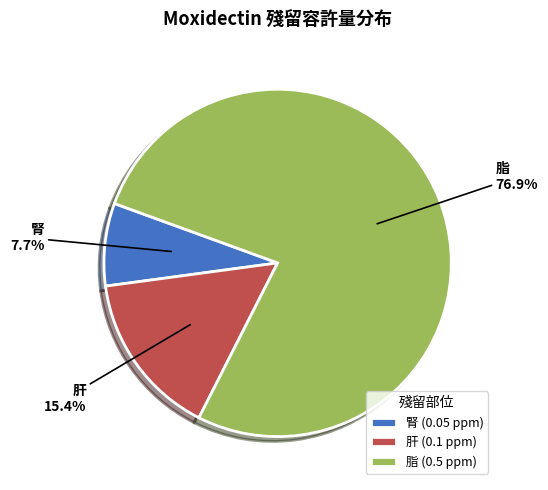

Which has a higher value, 腎 or 肝?

肝